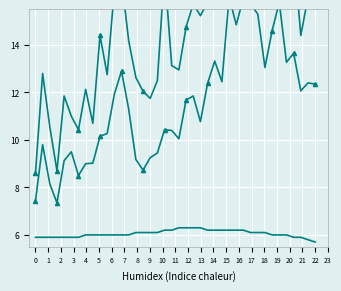

What is the difference between the second highest and minimum values in the SDS_P2 series?

8.6